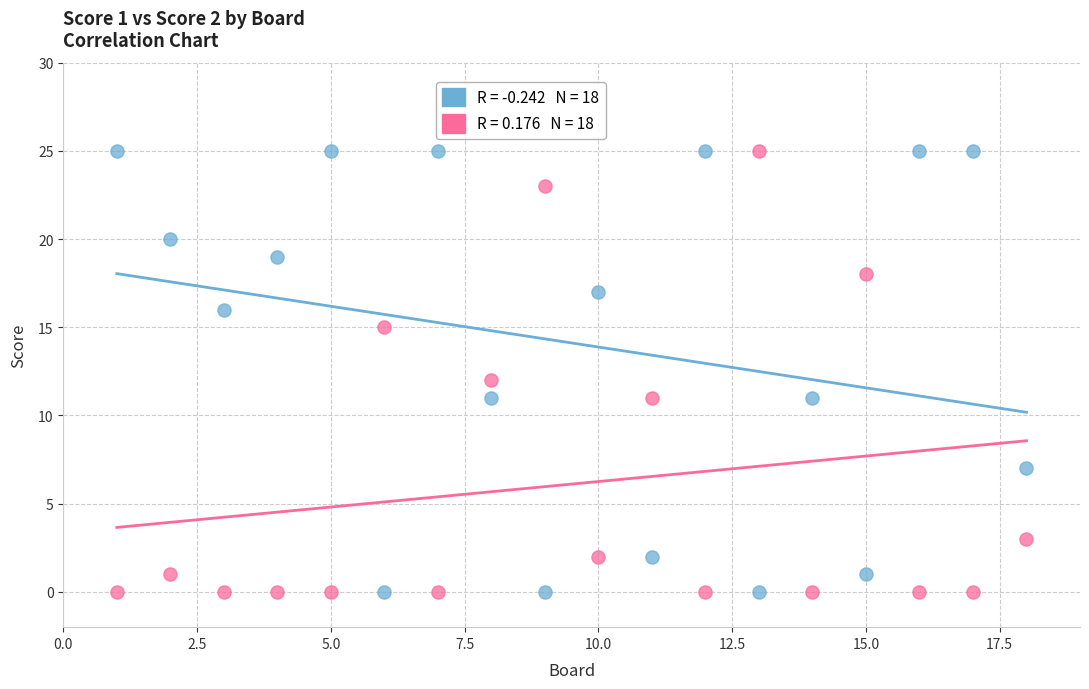

Across all data points, what is the range of Y values (max minus min)?

25